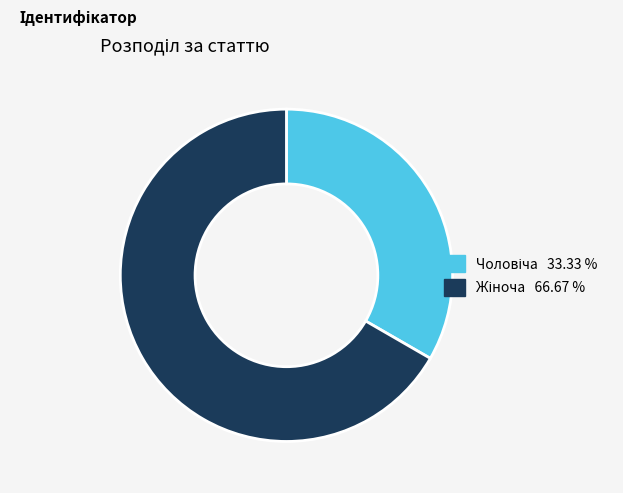

Is there any slice that represents more than half of the pie?

Yes